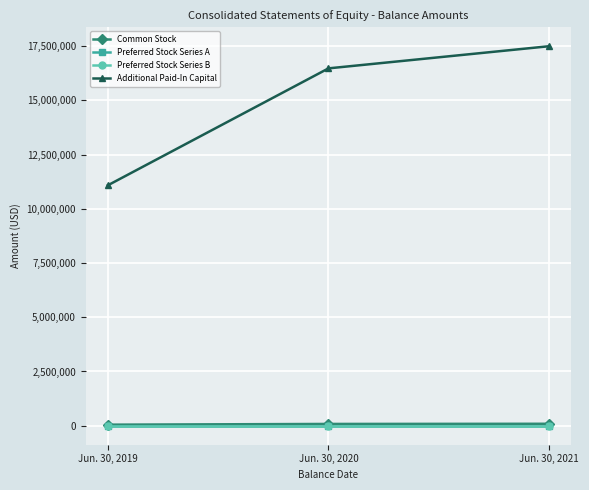

Which series has the largest range (max minus min)?

Additional Paid-In Capital